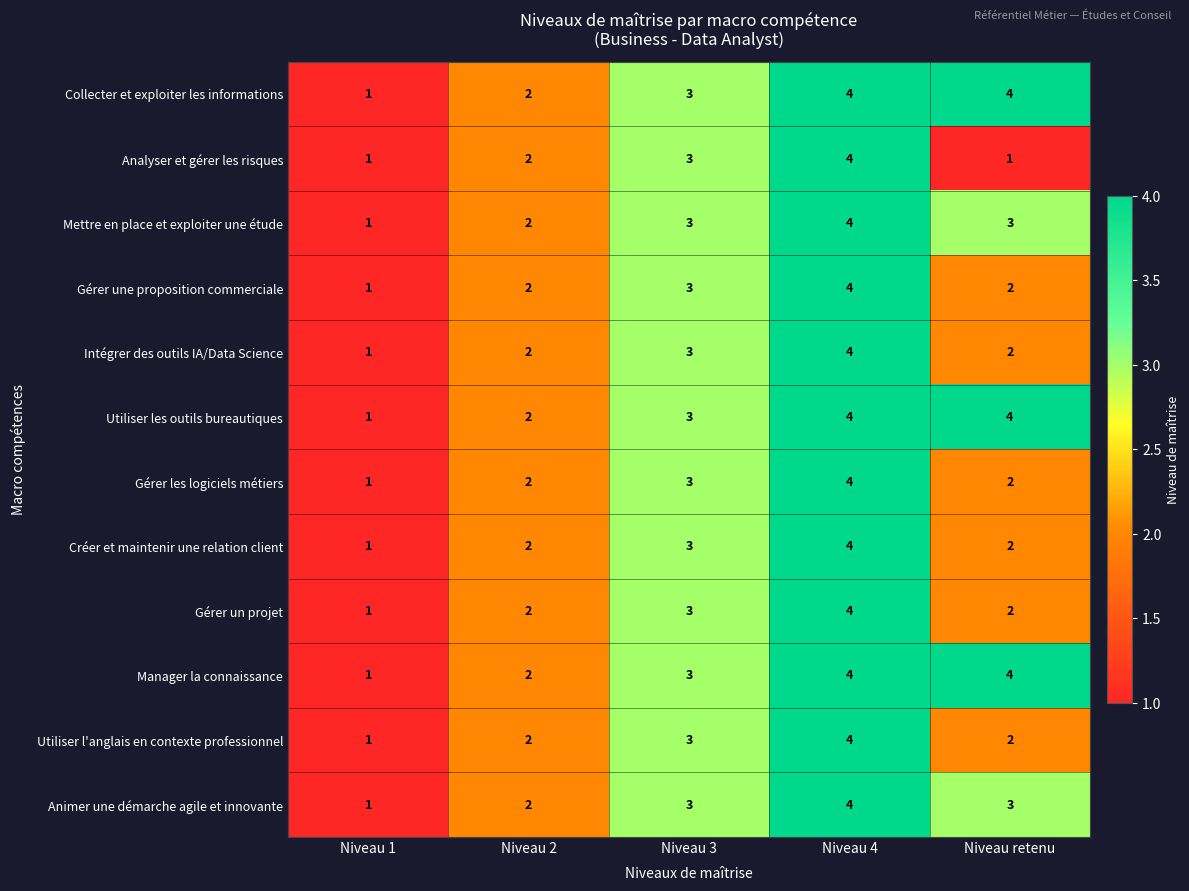

Count the number of data series in this chart.

12